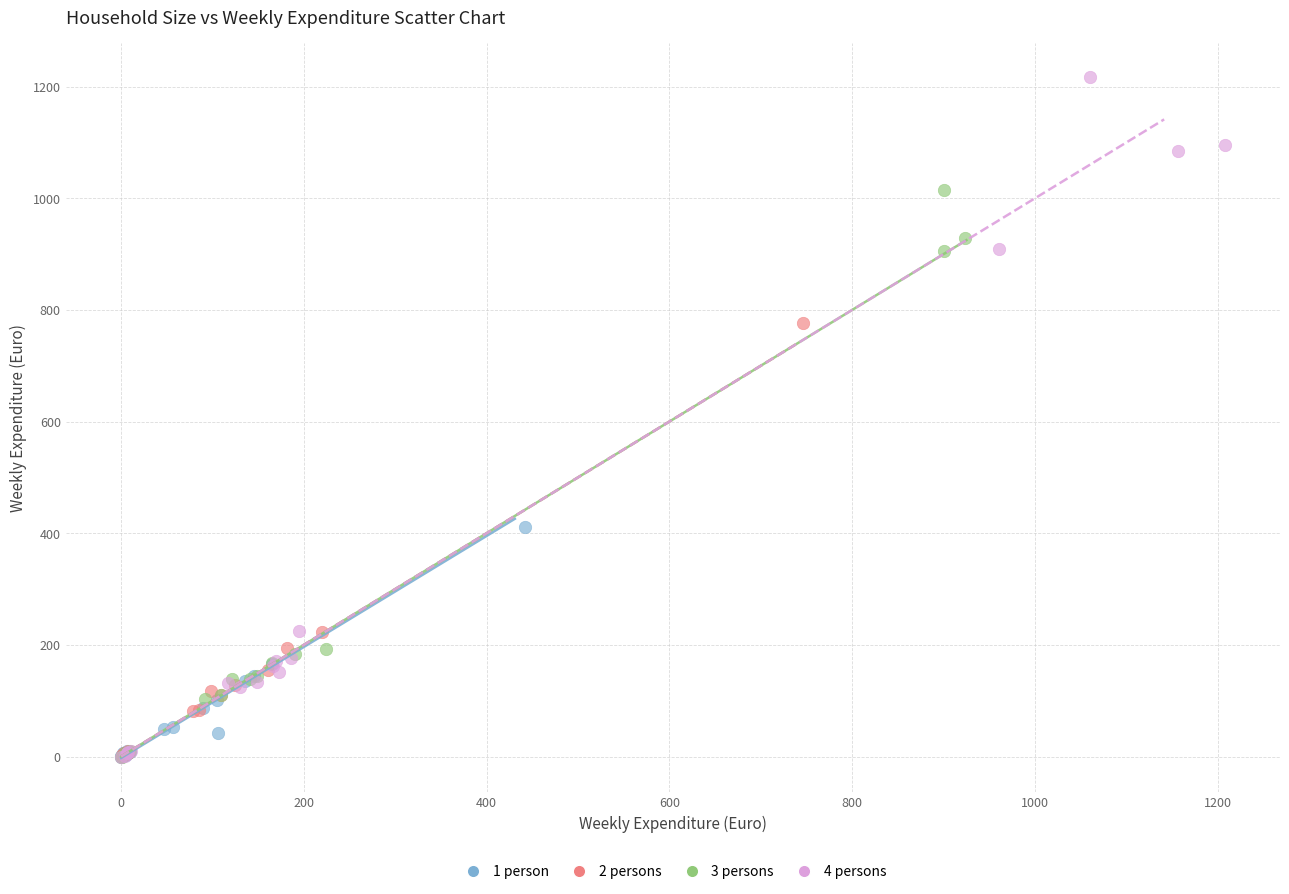

Which series contains the highest Y value?

4 persons